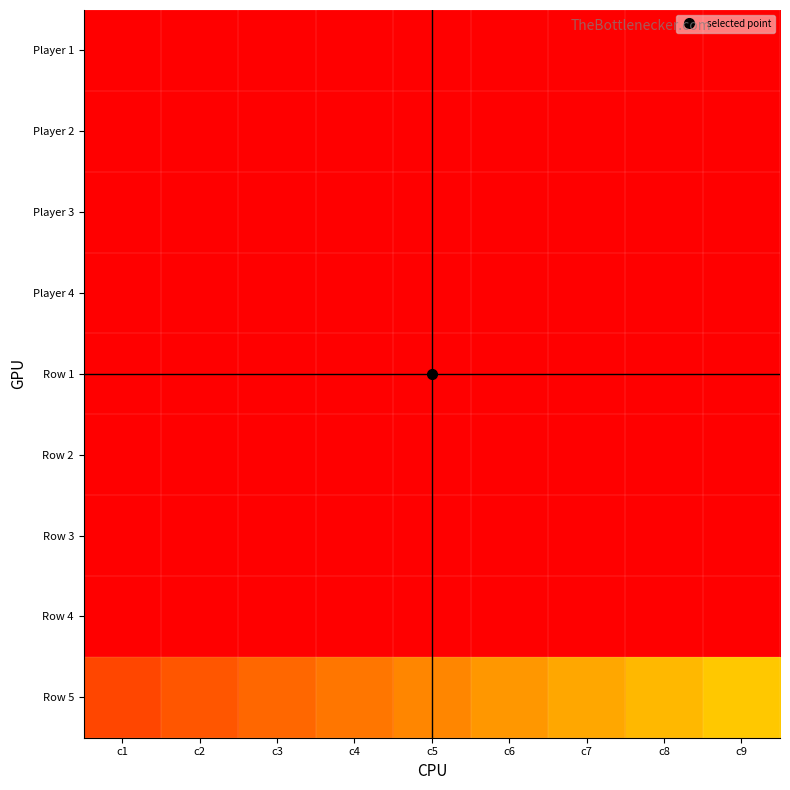

At how many categories does at least one series exceed 479?

1